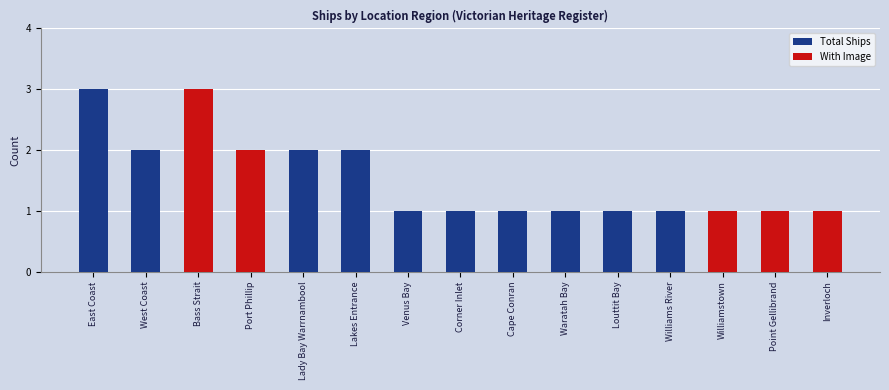

Which has a higher value, Corner Inlet or East Coast?

East Coast